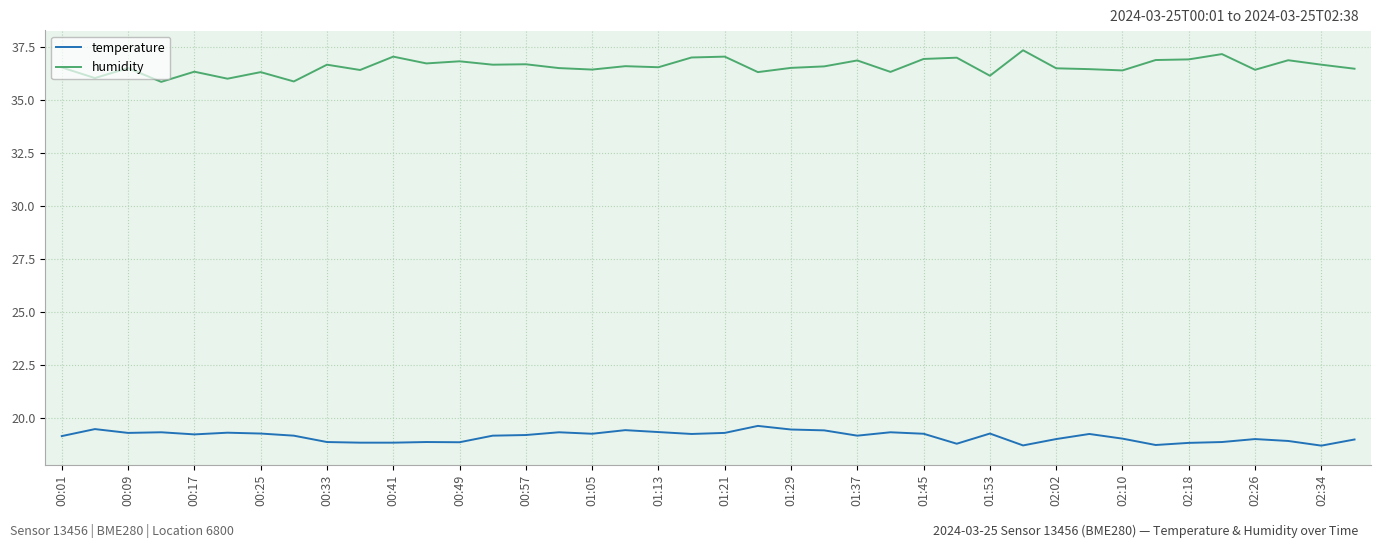

True or false: temperature and humidity cross at least once.

False